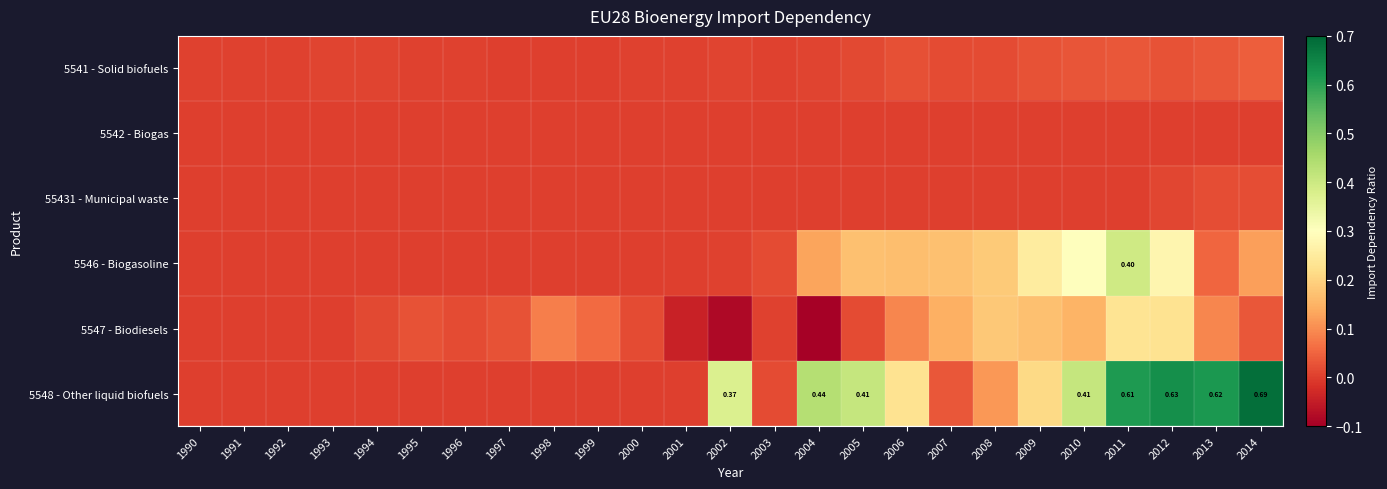

Count the number of categories in the chart.

25